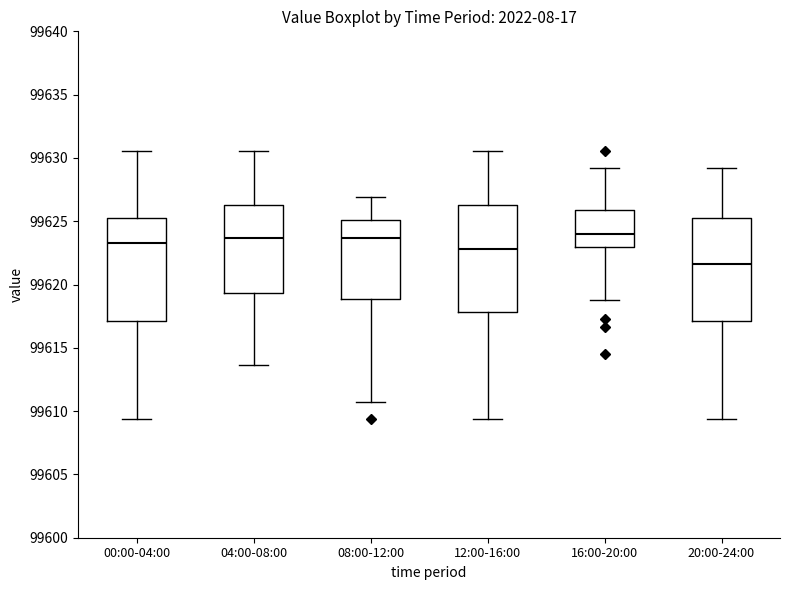

Reading left to right, read every box against the y-axis: the position of its median line, the range the box covers, and the ends of its whiskers. The values are not printed on the chart, so give them approximately, as read against the axis.

00:00-04:00: median 99623.5, box 99617.0 to 99625.0, whiskers 99609.5 to 99630.5
04:00-08:00: median 99623.5, box 99619.5 to 99626.5, whiskers 99613.5 to 99630.5
08:00-12:00: median 99623.5, box 99619.0 to 99625.0, whiskers 99610.5 to 99627.0
12:00-16:00: median 99623.0, box 99618.0 to 99626.5, whiskers 99609.5 to 99630.5
16:00-20:00: median 99624.0, box 99623.0 to 99626.0, whiskers 99619.0 to 99629.0
20:00-24:00: median 99621.5, box 99617.0 to 99625.0, whiskers 99609.5 to 99629.0